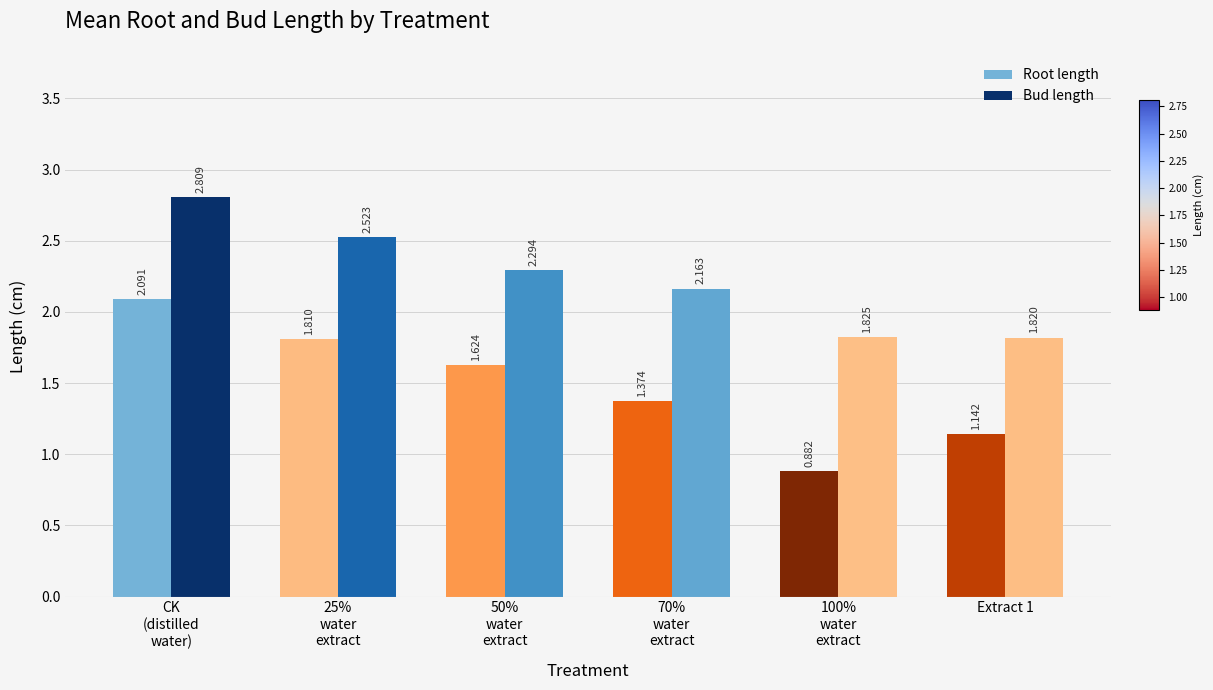

What is the difference between the Root length values at 70%
water
extract and 100%
water
extract?

0.5